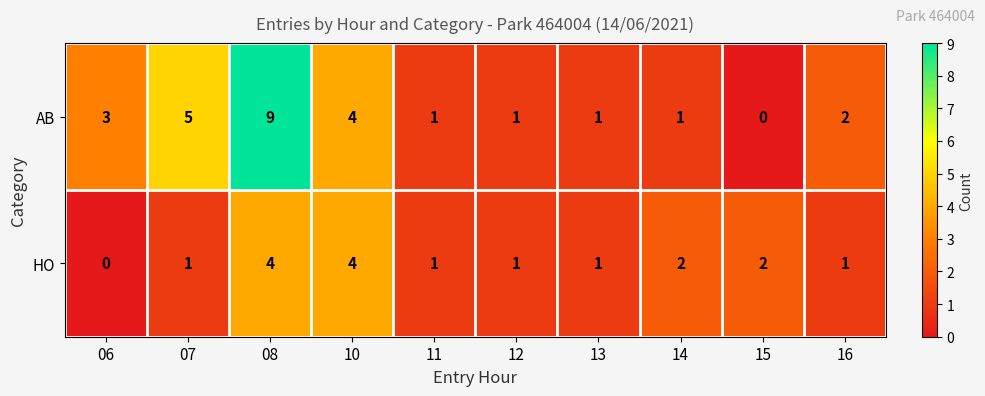

What is the difference between the HO values at 08 and 06?

4